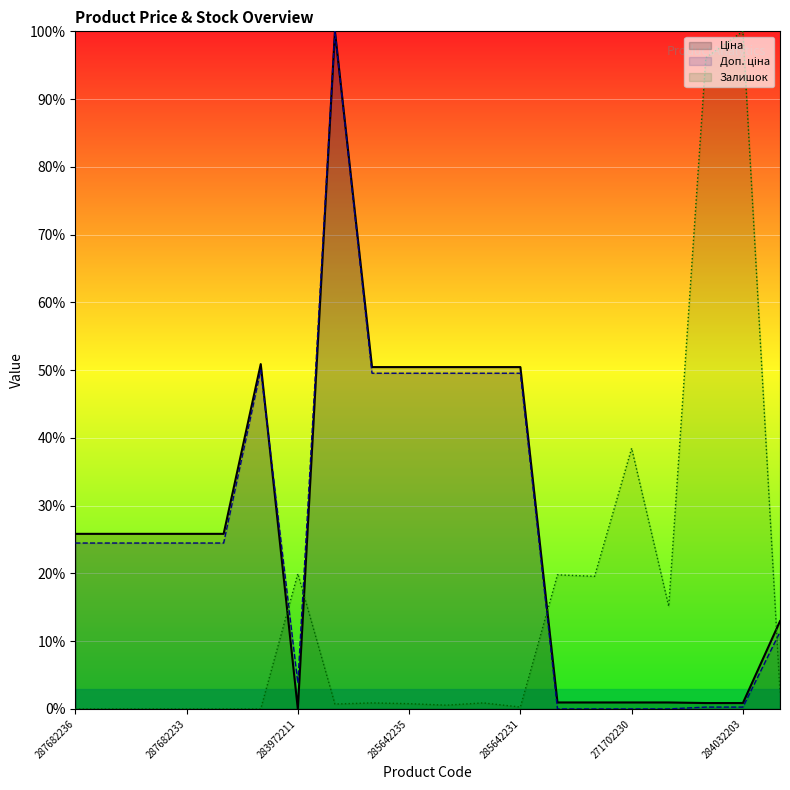

Rank the series at 287682236 from highest to lowest value.

Ціна, Доп. ціна, Залишок